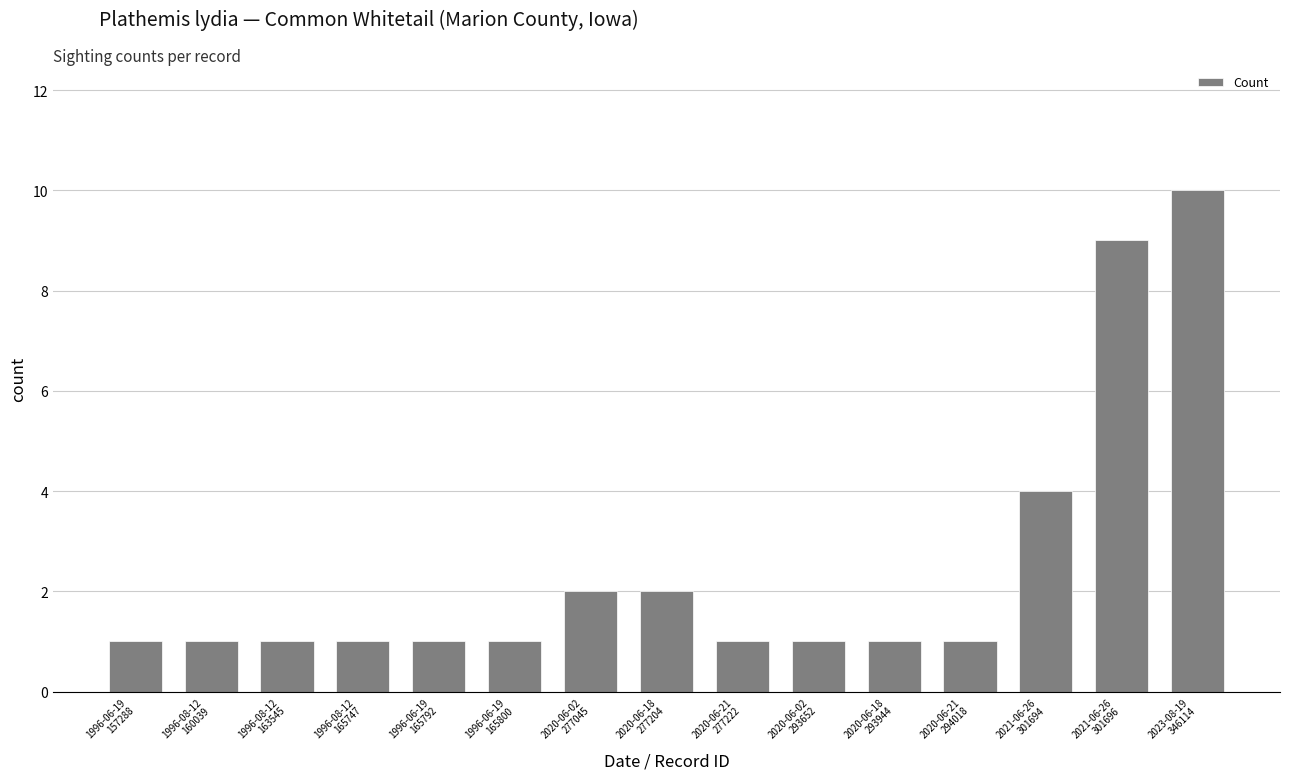

Reading right to left, what are all the values shown in this chart?

2023-08-19
346114=10	2021-06-26
301696=9	2021-06-26
301694=4	2020-06-21
294018=1	2020-06-18
293944=1	2020-06-02
293652=1	2020-06-21
277222=1	2020-06-18
277204=2	2020-06-02
277045=2	1996-06-19
165800=1	1996-06-19
165792=1	1996-08-12
165747=1	1996-08-12
163545=1	1996-08-12
160039=1	1996-06-19
157288=1